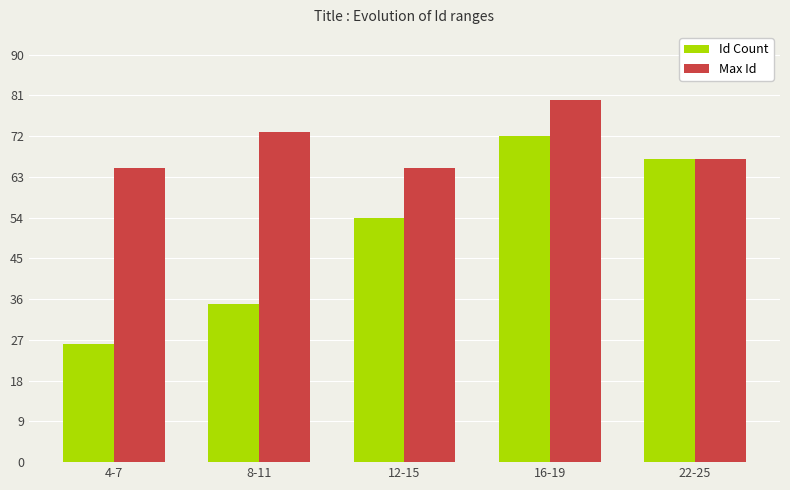

Where is Max Id nearest to the value 72?

8-11